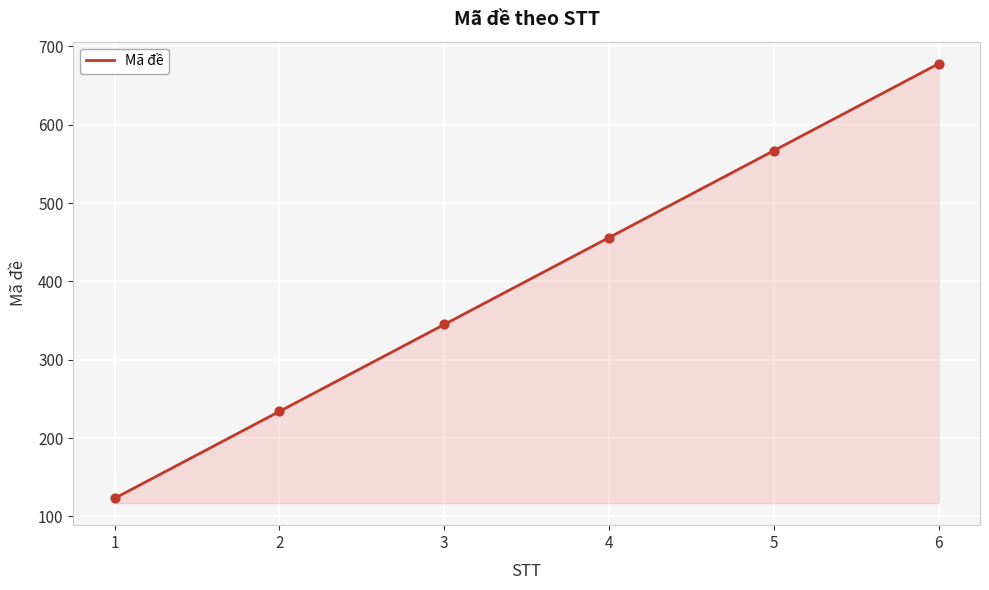

Between 1 and 5, which is larger?

5